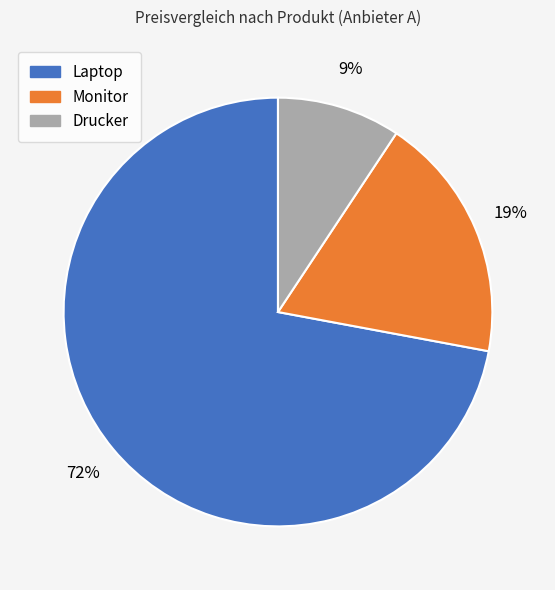

Does Laptop account for over 50% of the chart?

Yes